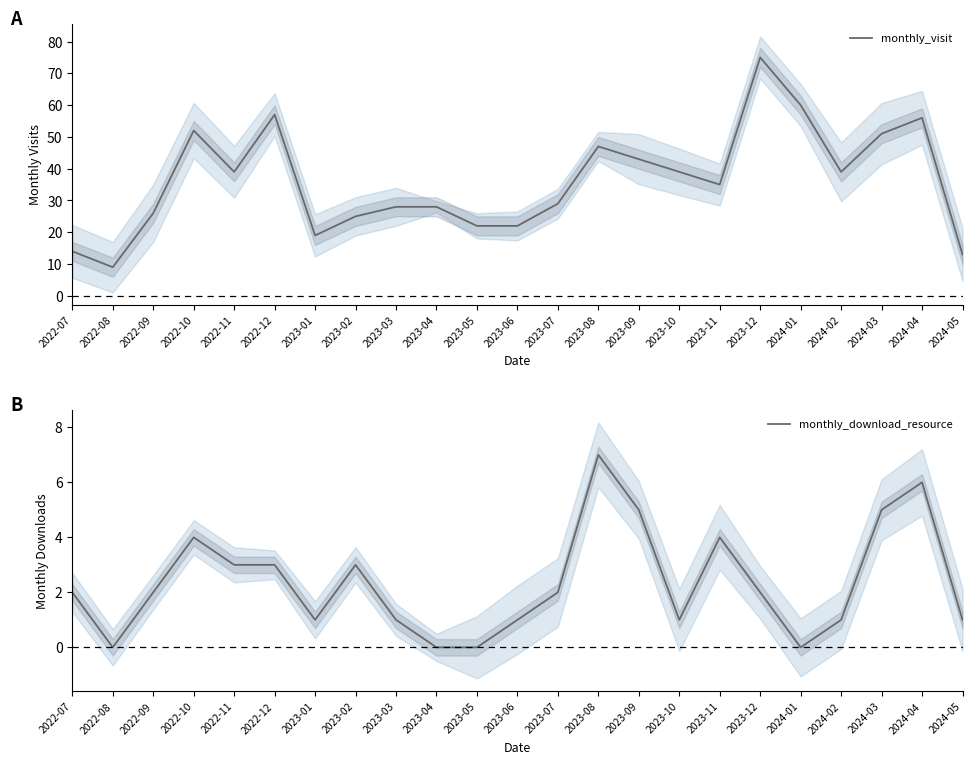

What is the label of the 18th point from the left?

2023-12